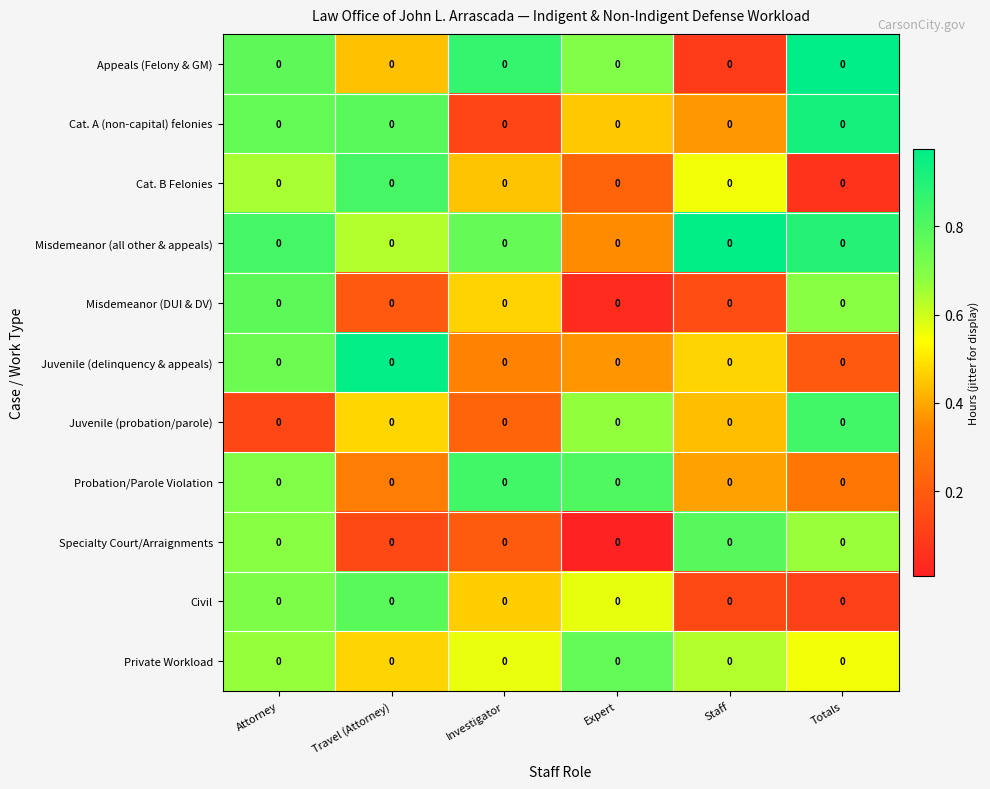

What is the difference between the second highest and minimum values in the Juvenile (delinquency & appeals) series?

0.6